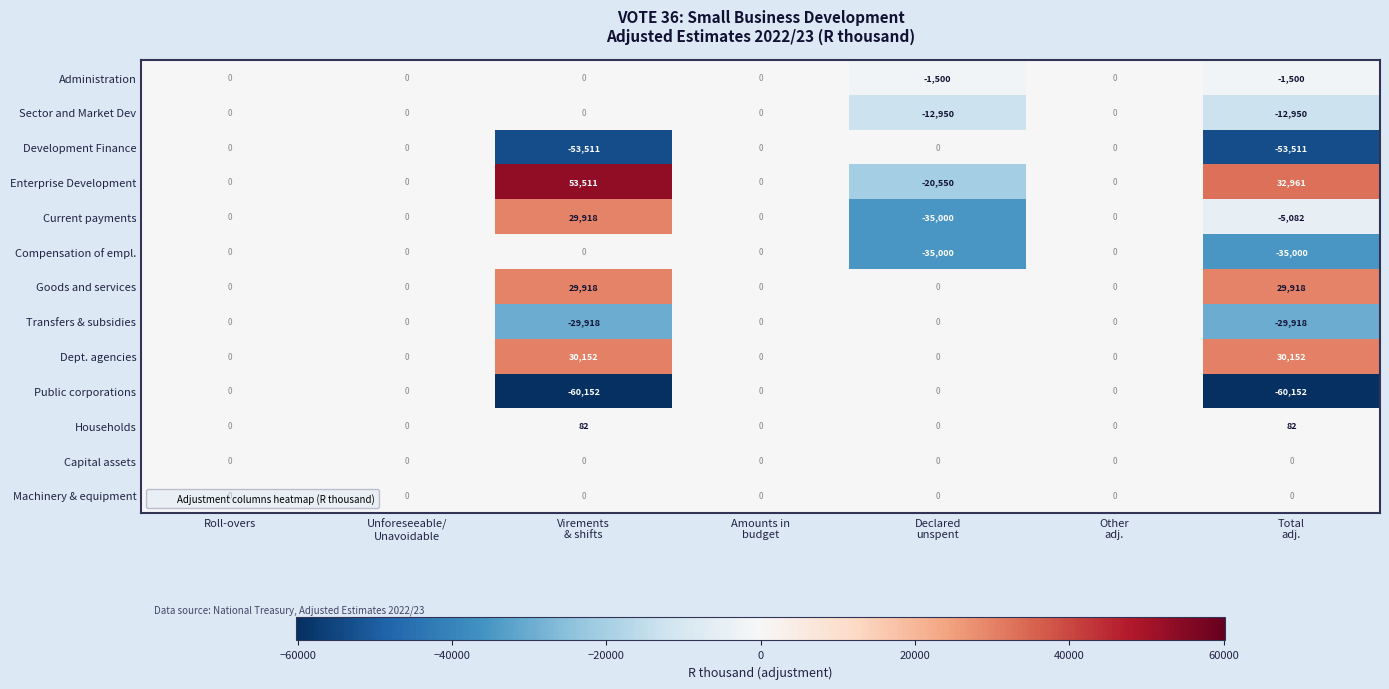

Where is Transfers & subsidies nearest to the value -14959?

Roll-overs